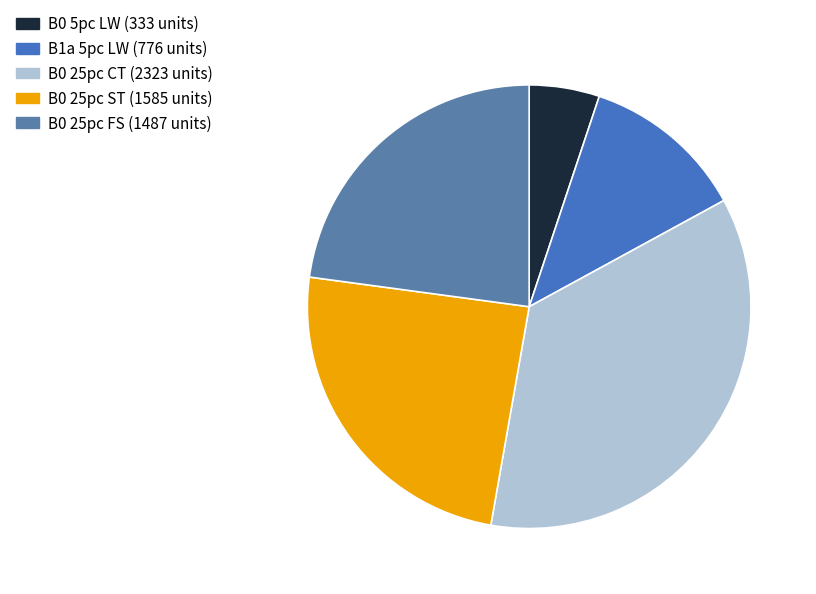

How many slices are in this pie chart?

5